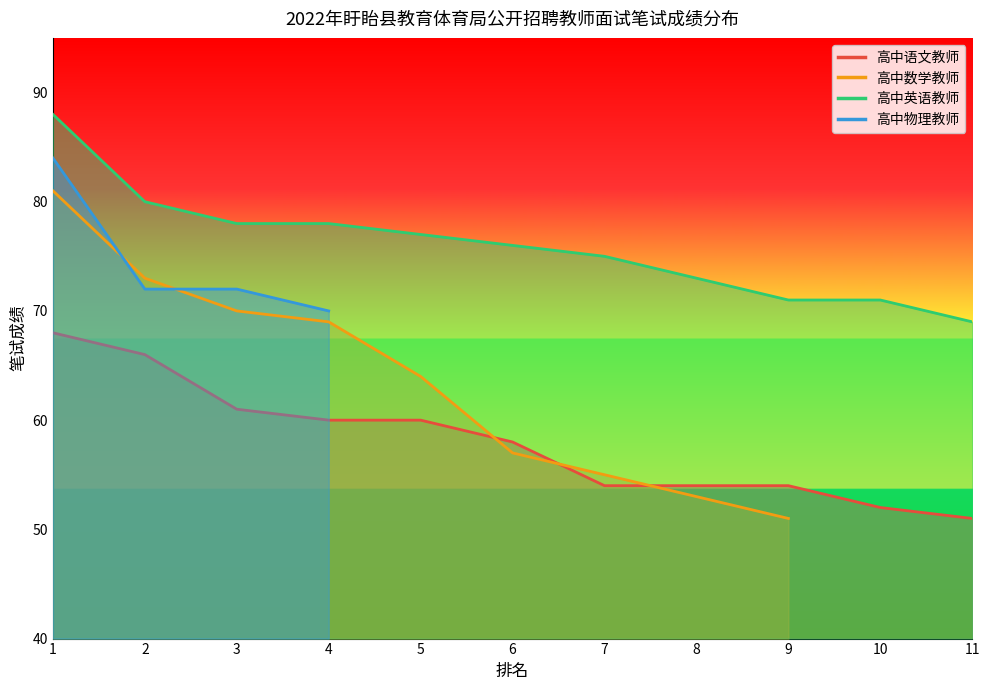

Is it true that 高中语文教师 equals 54 at 7?

True